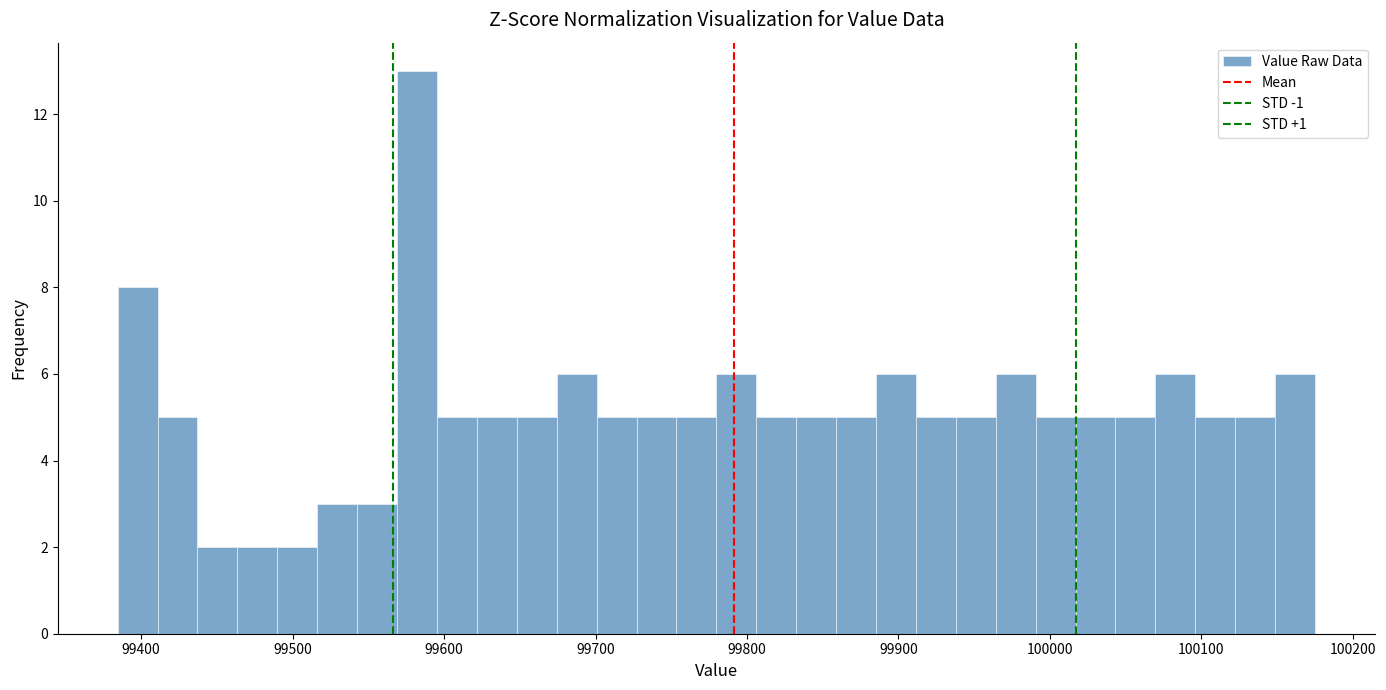

Read against the x-axis, roughly where is the centre of the tallest bar?

99580